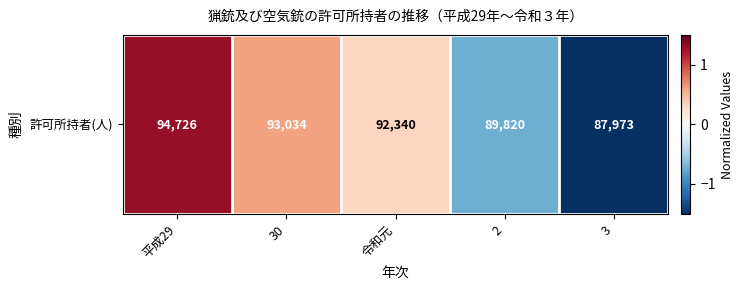

Rank the categories by value from lowest to highest.

3, 2, 令和元, 30, 平成29